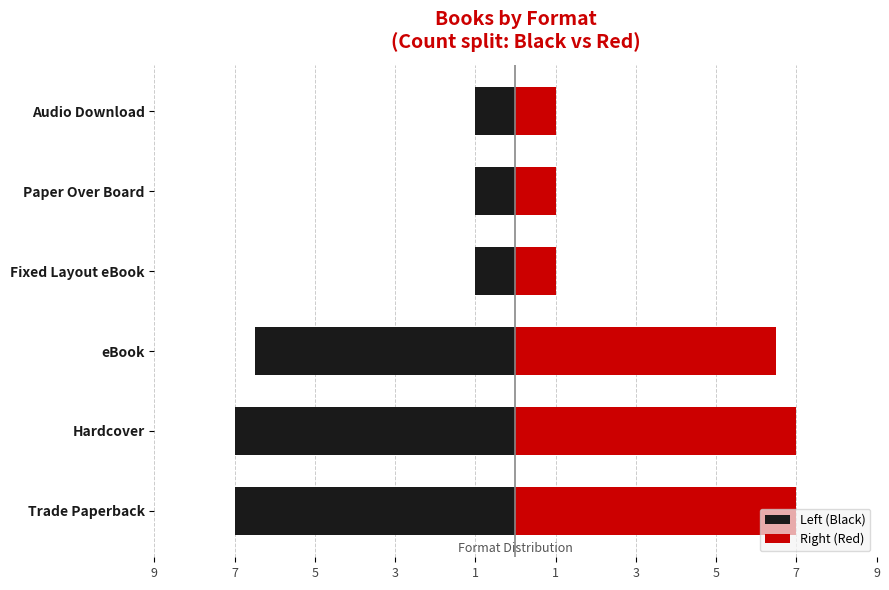

True or false: Right (Red) has a value of 9.7 at Hardcover.

False